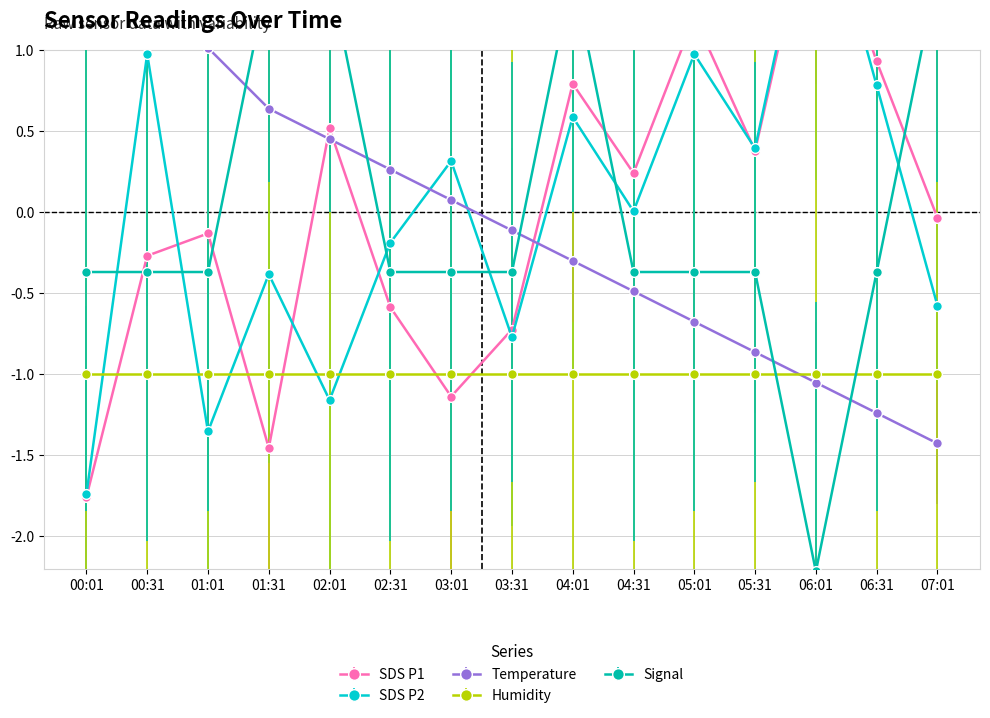

Which series has the largest total across all categories?

SDS_P2